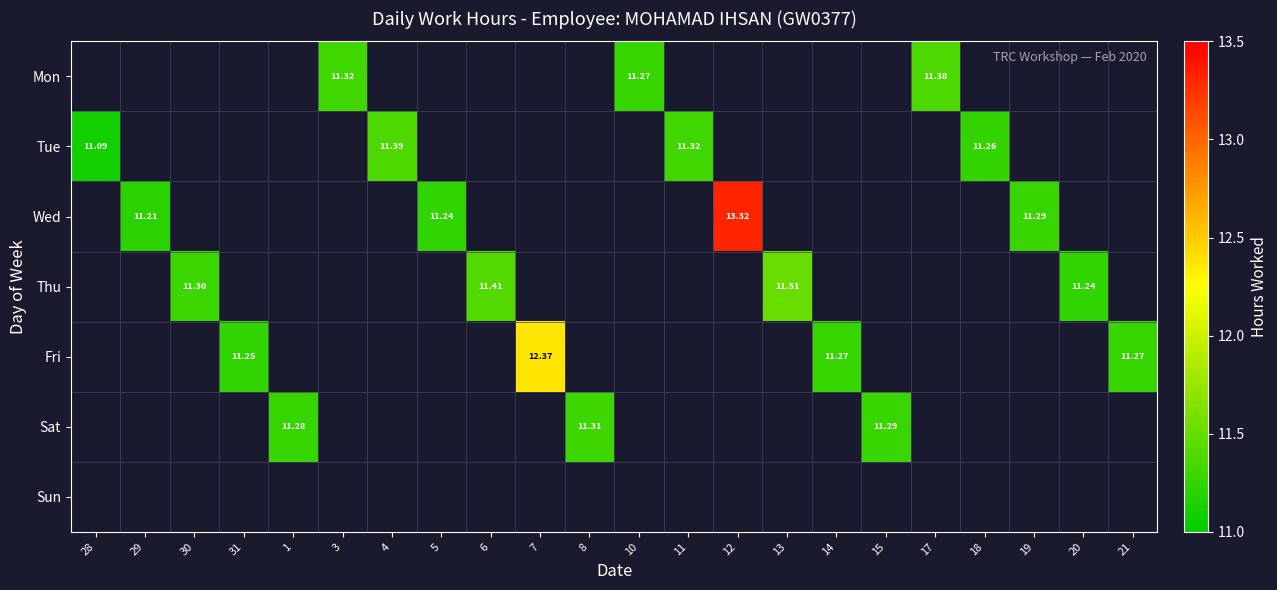

Is the value of Mon at 6 greater than the value of Sun at 18?

No